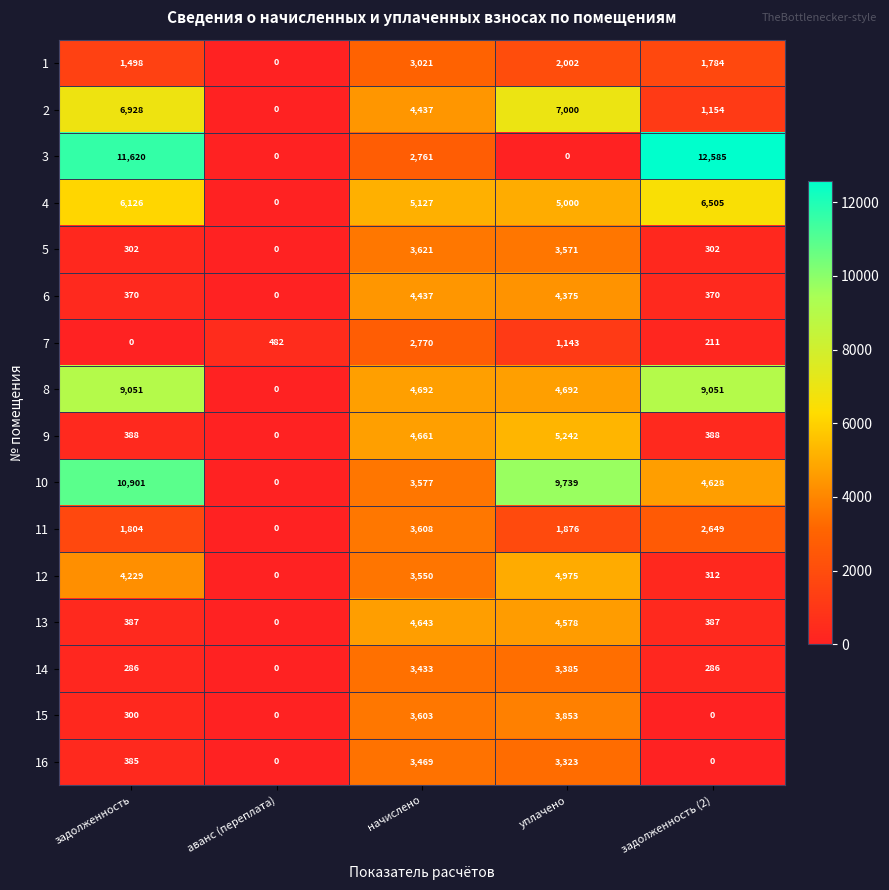

At how many categories does at least one series exceed 7427?

3